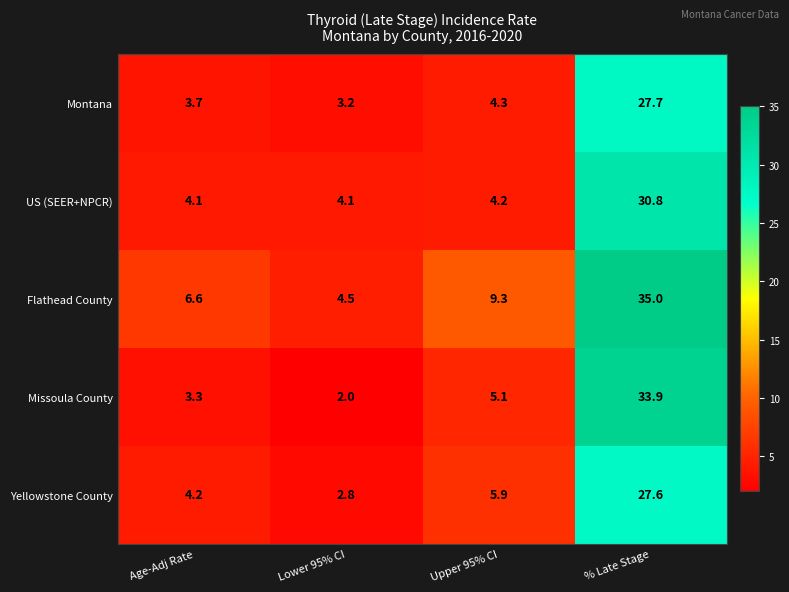

Reading right to left, transcribe all the data shown in this chart.

Montana: % Late Stage=27.7	Upper 95% CI=4.3	Lower 95% CI=3.2	Age-Adj Rate=3.7
US (SEER+NPCR): % Late Stage=30.8	Upper 95% CI=4.2	Lower 95% CI=4.1	Age-Adj Rate=4.1
Flathead County: % Late Stage=35.0	Upper 95% CI=9.3	Lower 95% CI=4.5	Age-Adj Rate=6.6
Missoula County: % Late Stage=33.9	Upper 95% CI=5.1	Lower 95% CI=2.0	Age-Adj Rate=3.3
Yellowstone County: % Late Stage=27.6	Upper 95% CI=5.9	Lower 95% CI=2.8	Age-Adj Rate=4.2